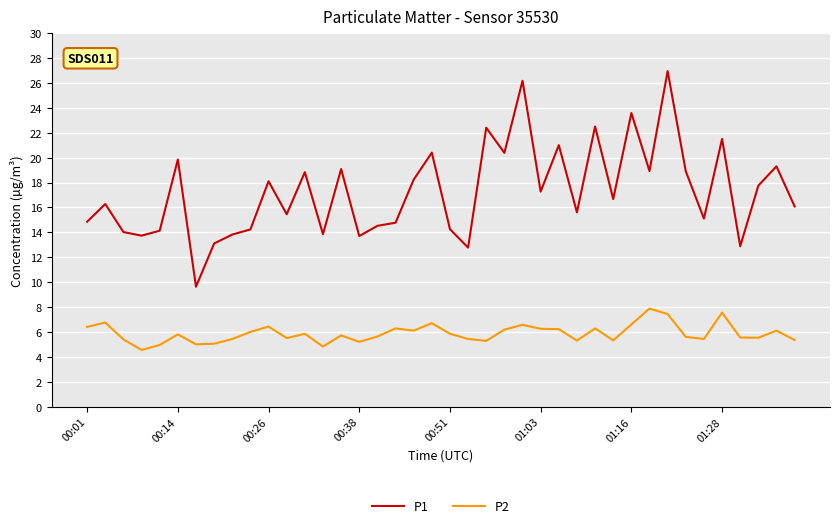

What is the difference between the maximum and minimum values in the P2 series?

3.3